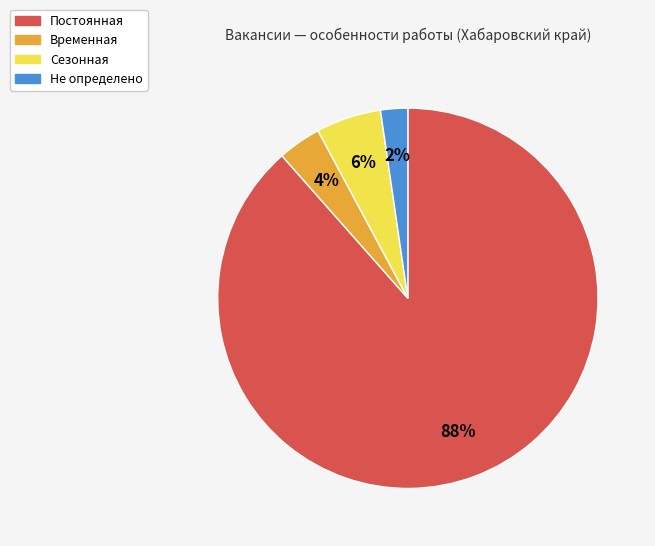

To the nearest percent, what is the difference between the largest and smallest slice percentages?

86%